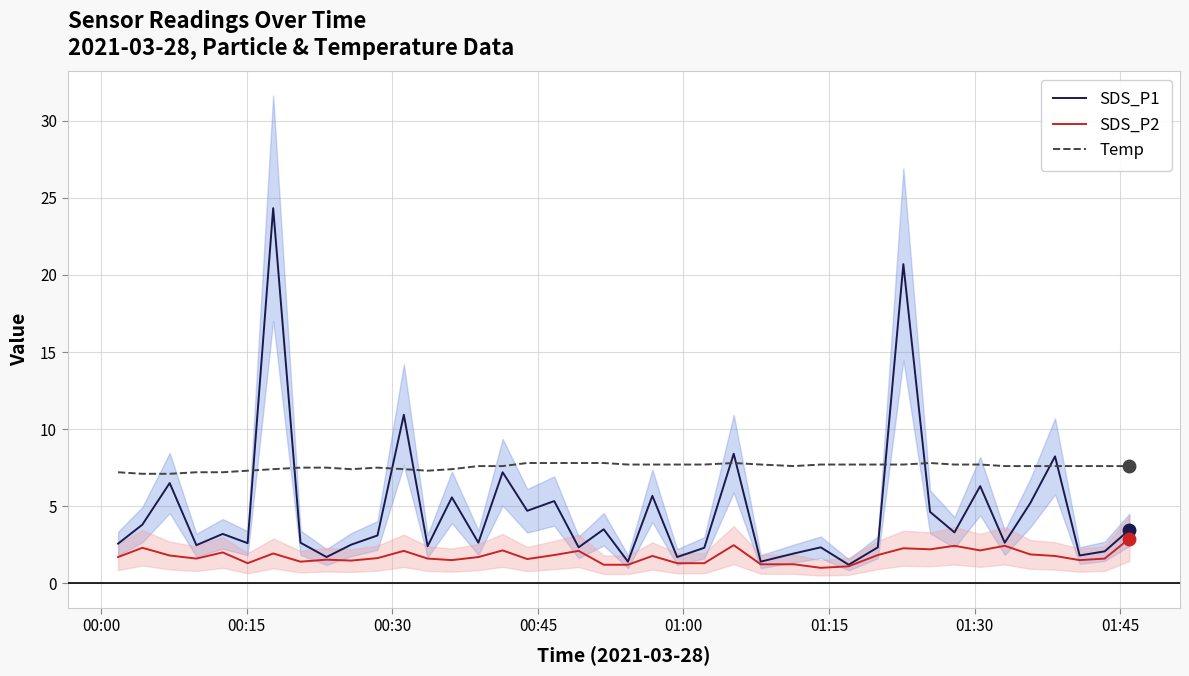

What is the lowest value of the SDS_P2 series?

1.0